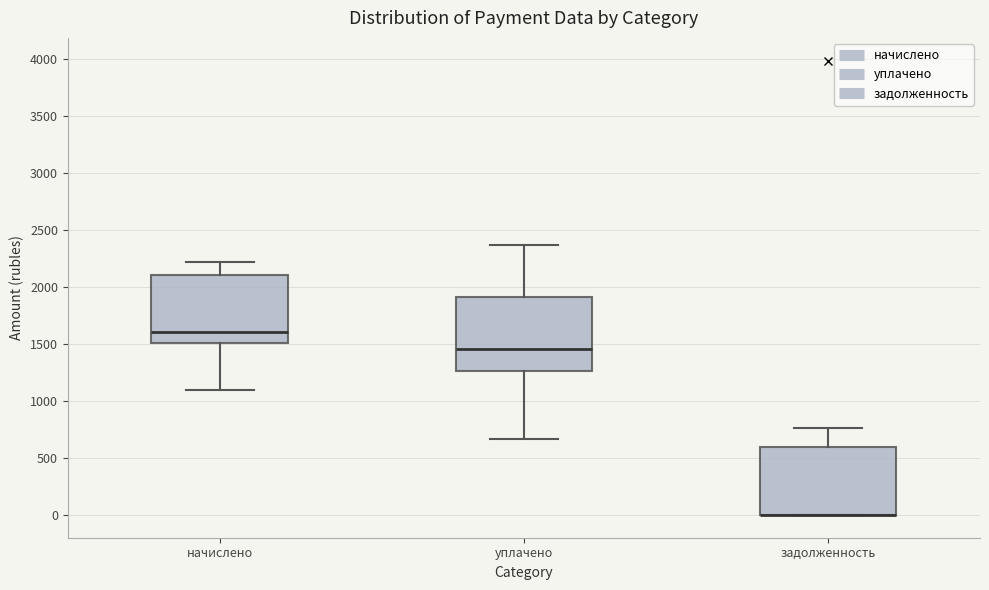

Which box is the tallest, from its lower edge to its upper edge?

уплачено